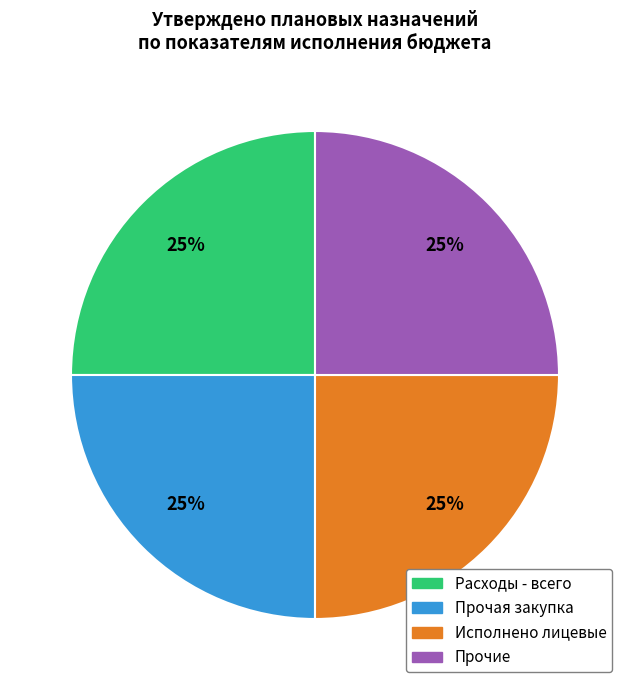

Is there a majority slice in this chart?

No